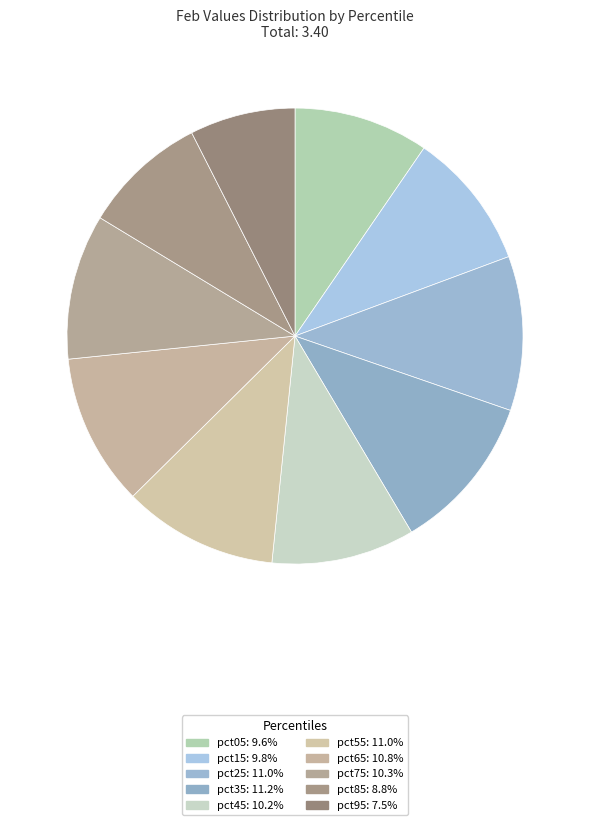

To the nearest percent, what percentage of the pie is pct85?

9%